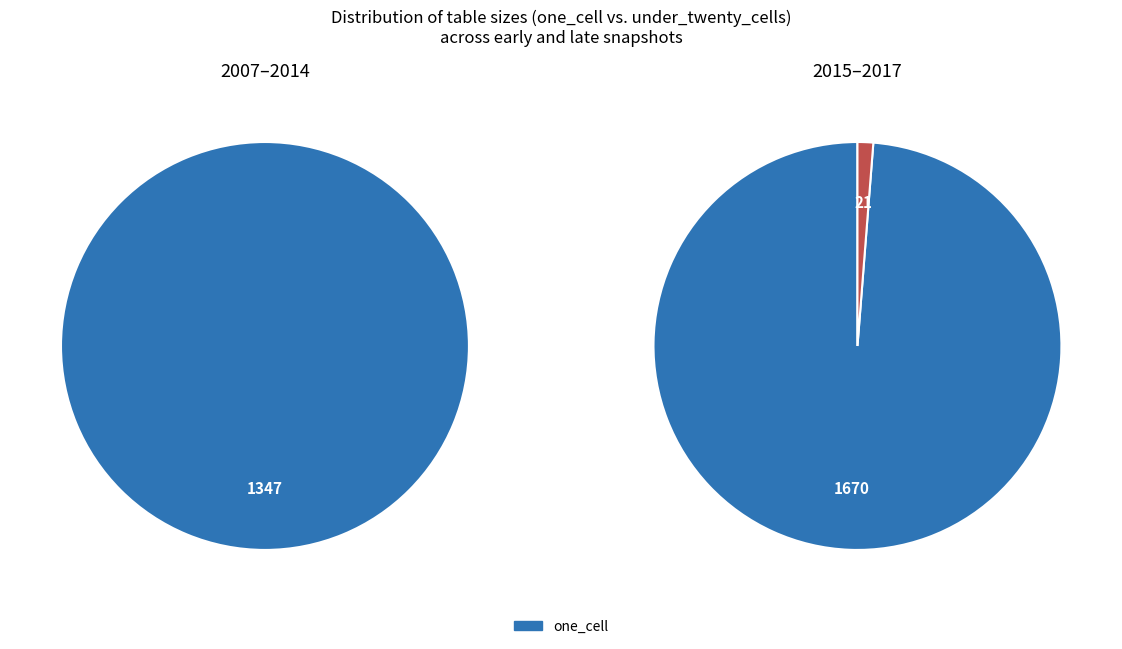

Does 10 account for over 50% of the chart?

No